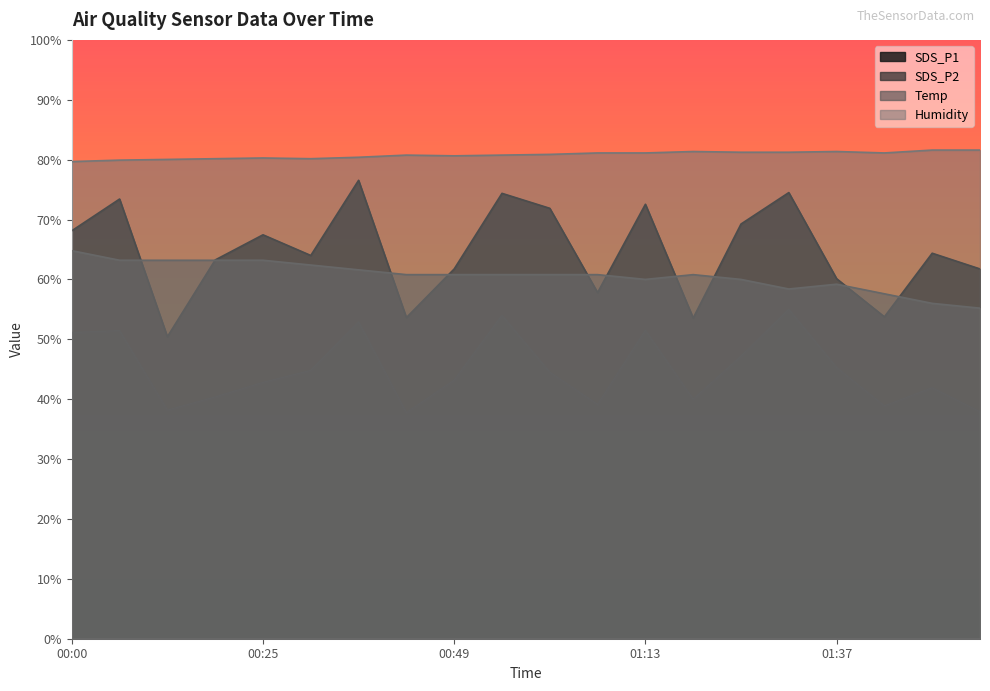

What is the label of the 3rd point from the right?

01:44